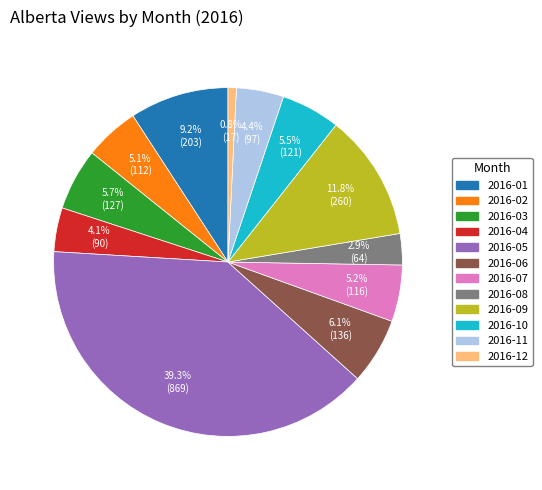

Is 2016-06 the majority of the pie?

No